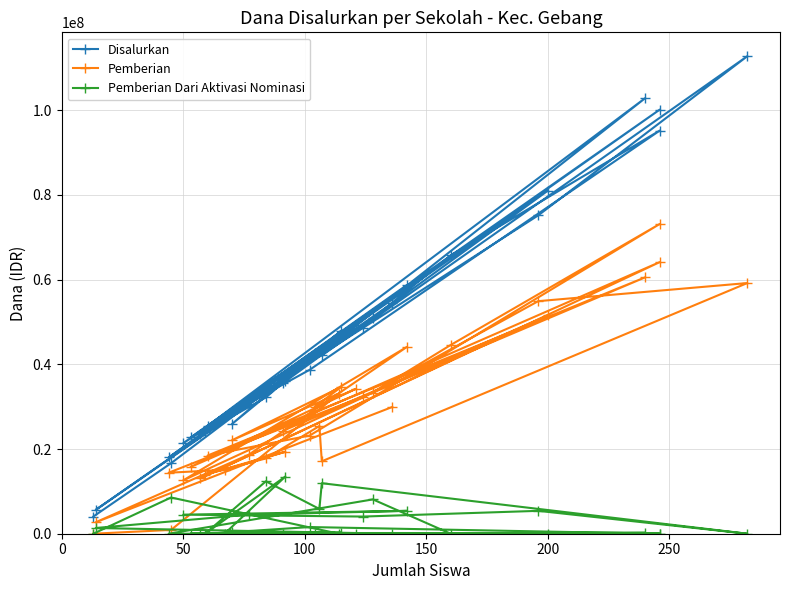

Rank the series by their average value, from lowest to highest.

Pemberian Dari Aktivasi Nominasi, Pemberian, Disalurkan